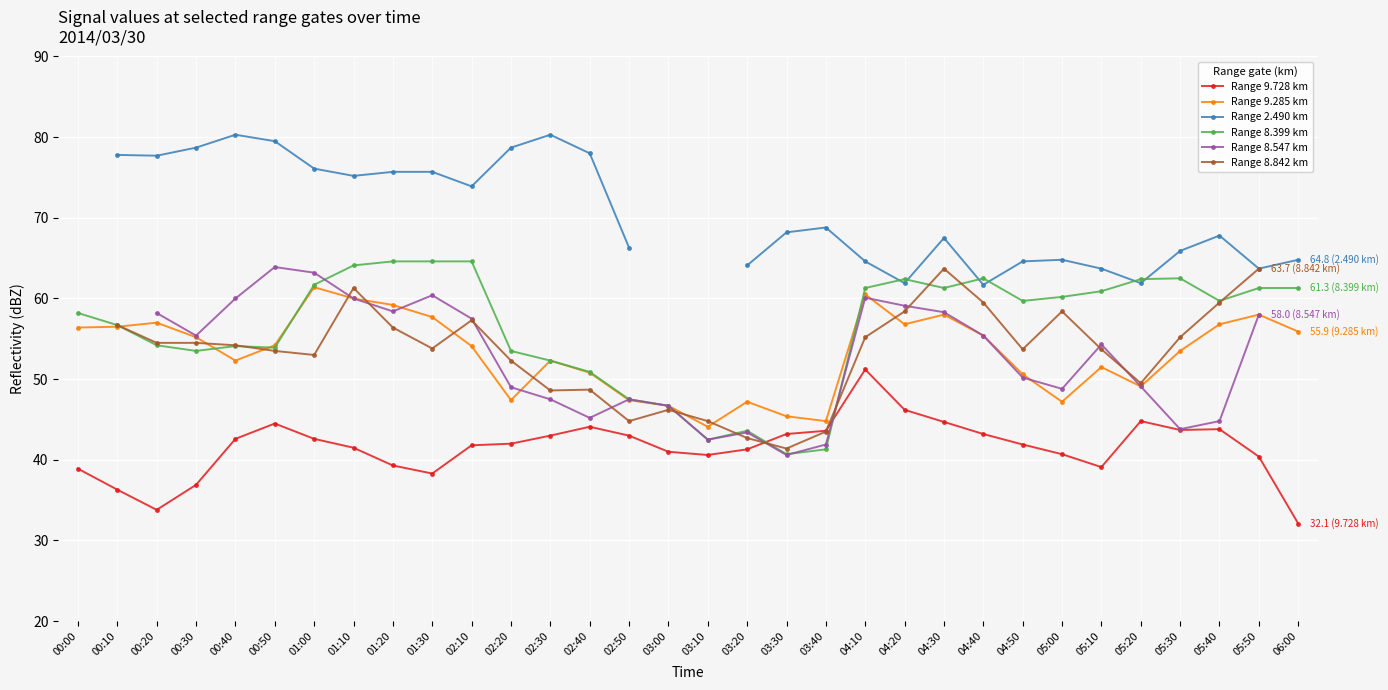

What is the label of the 31st point from the left?

05:50